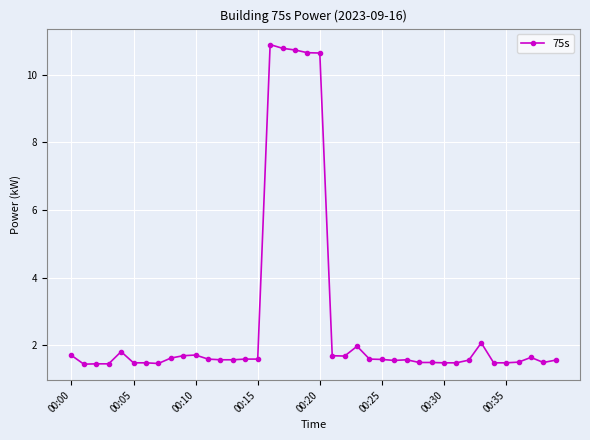

What is the average value?

2.7